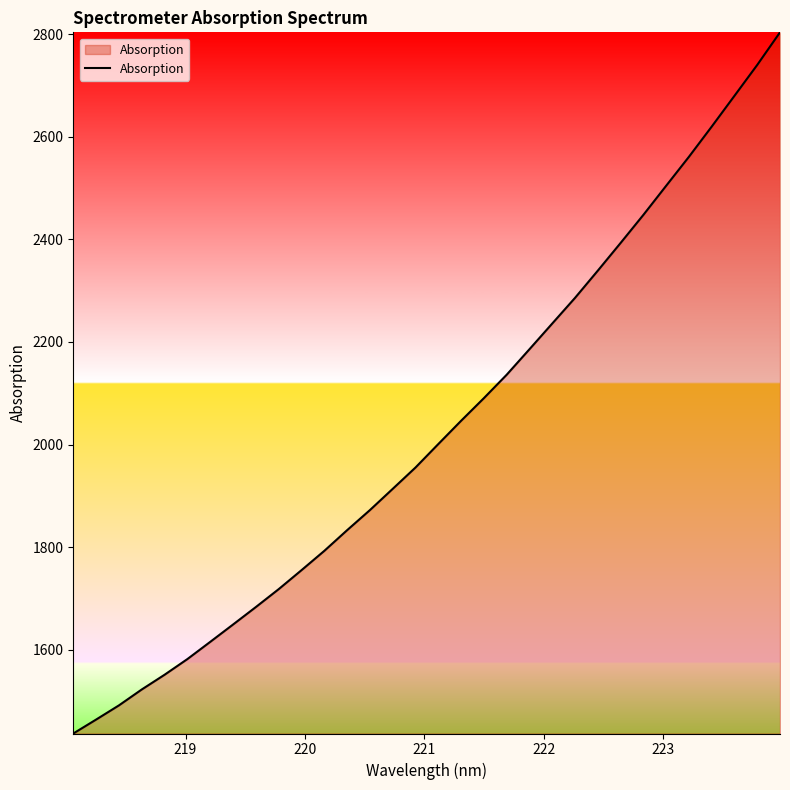

What is the difference between the maximum and minimum values?

1367.5